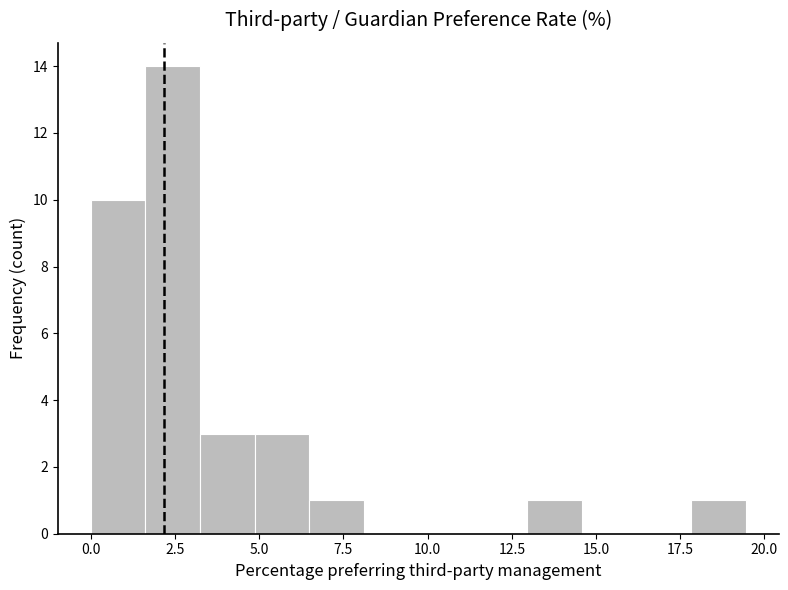

Read against the x-axis, roughly where is the centre of the tallest bar?

2.5